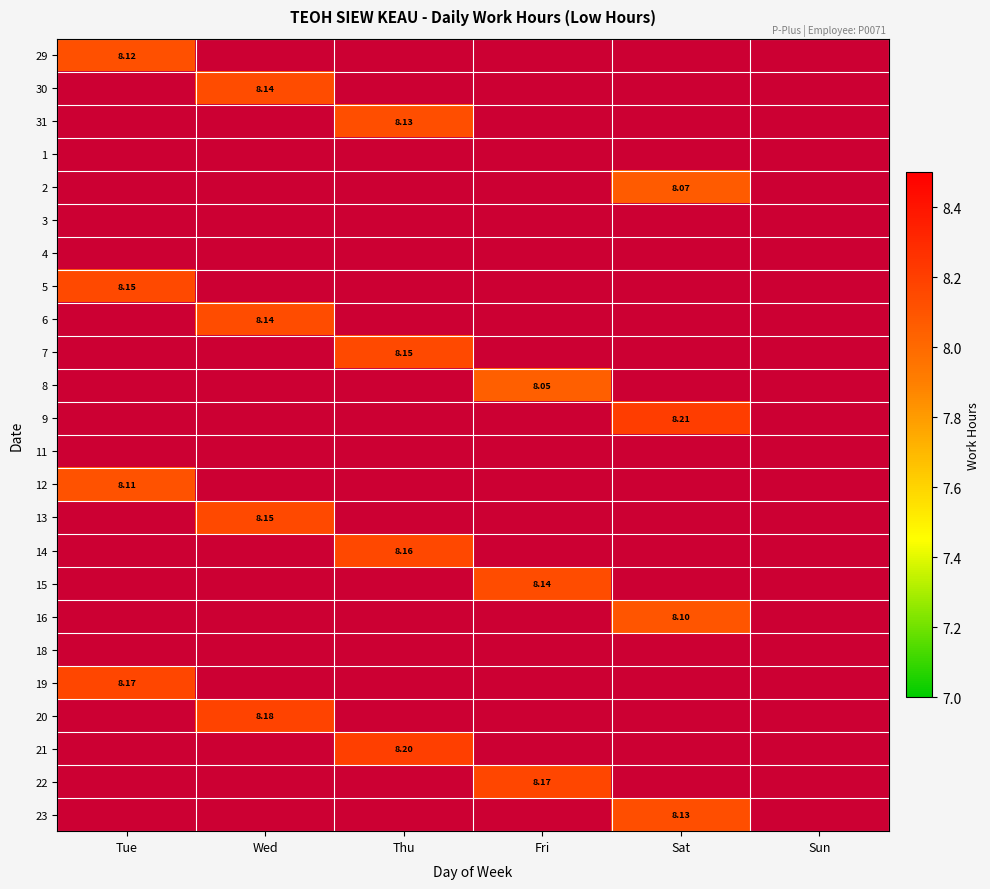

How many distinct data groups are displayed?

24